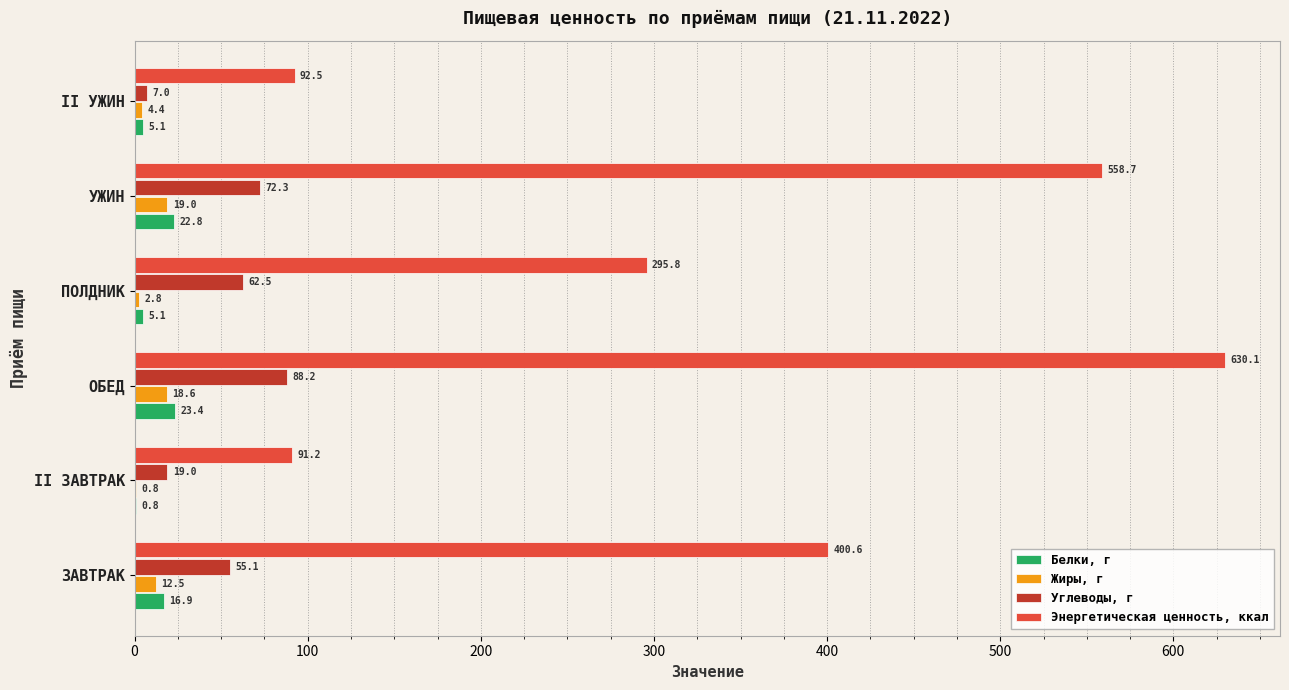

At which label does Жиры, г reach its peak?

УЖИН